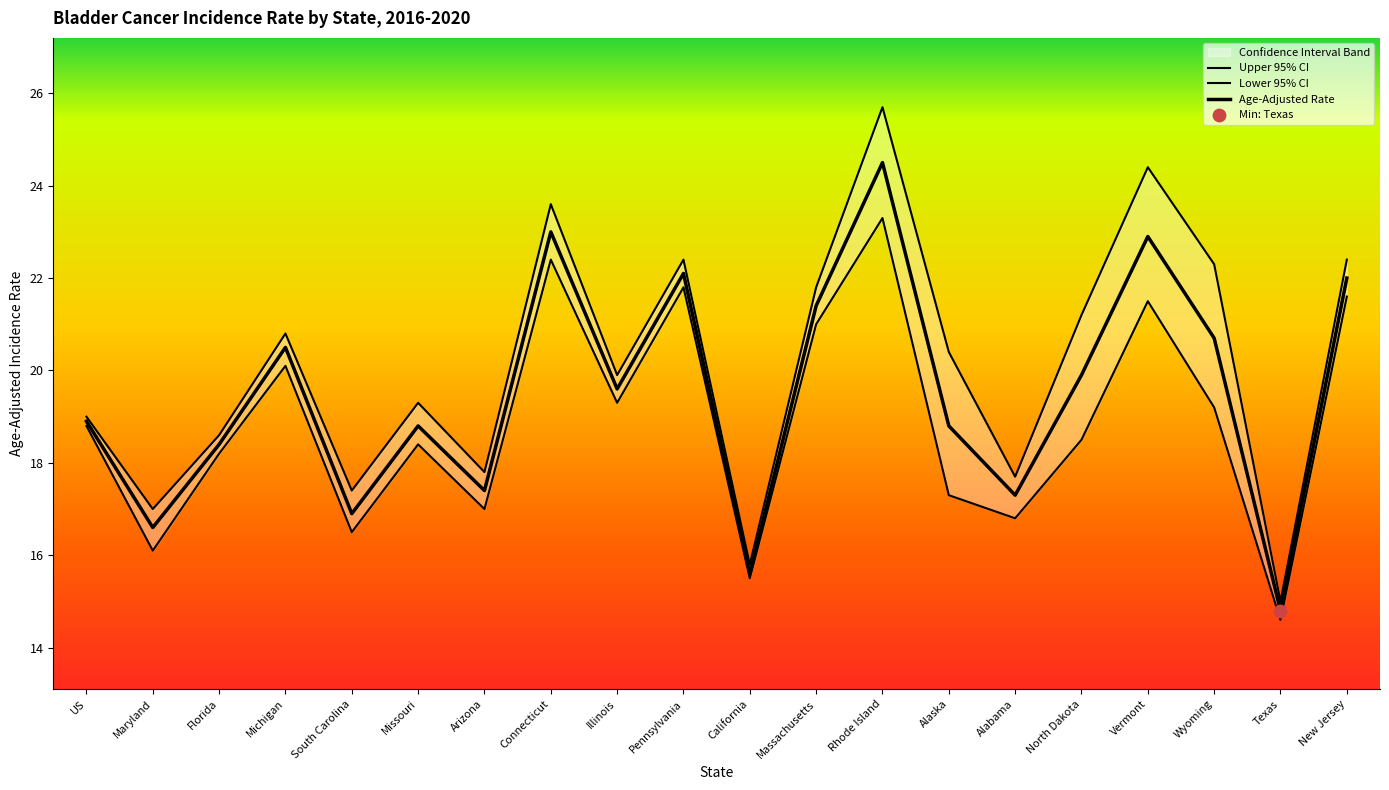

What are all the series names shown in the legend?

Upper 95% CI, Lower 95% CI, Age-Adjusted Rate